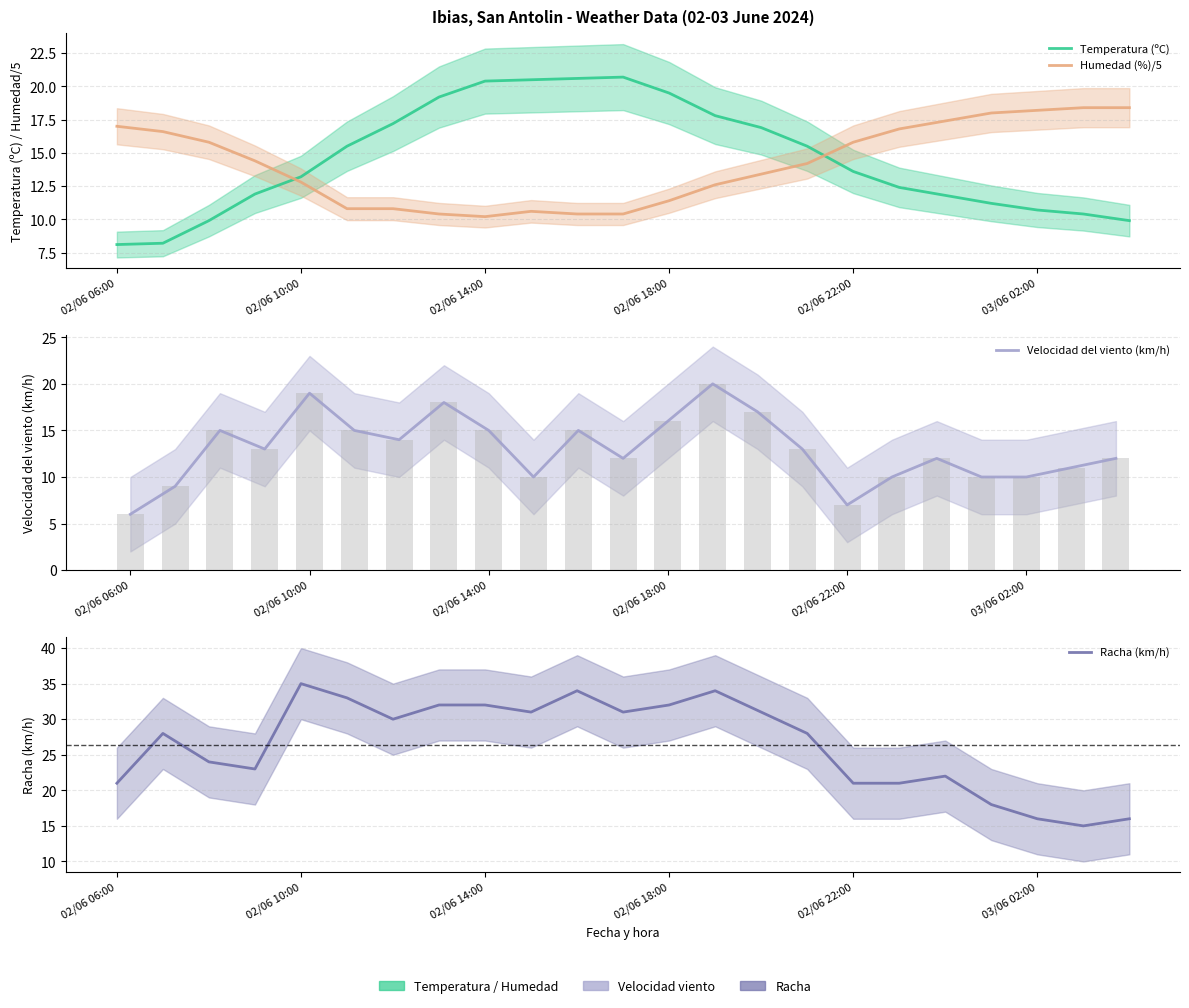

Rank the series at 13 from lowest to highest value.

Humedad (%)/5, Temperatura (ºC), Velocidad del viento (km/h), Racha (km/h)